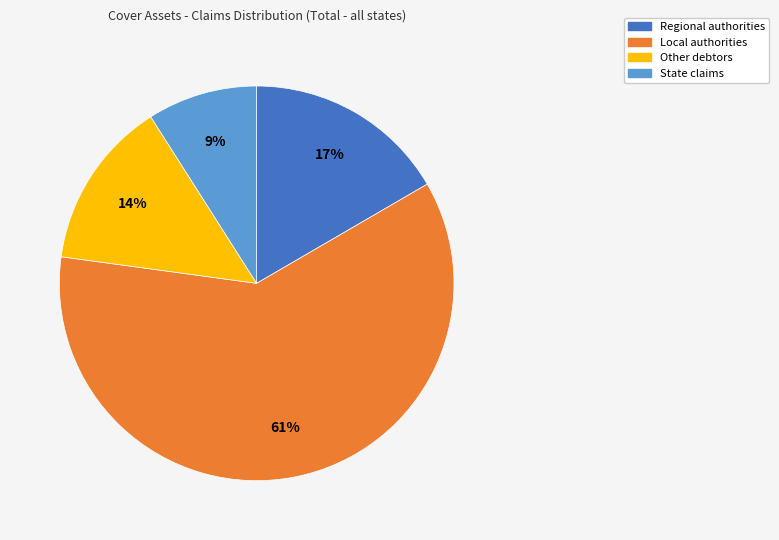

To the nearest percent, what is the average slice percentage?

25%